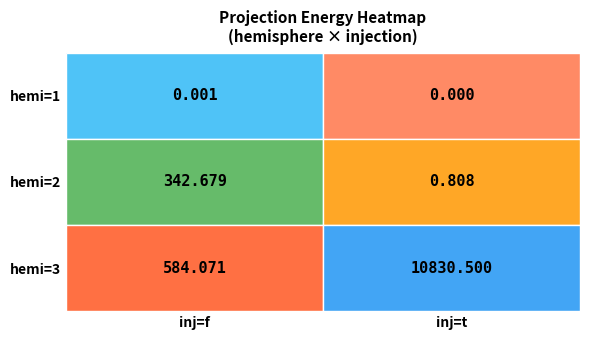

Between inj=f and inj=t, which series saw the biggest shift?

hemi=3